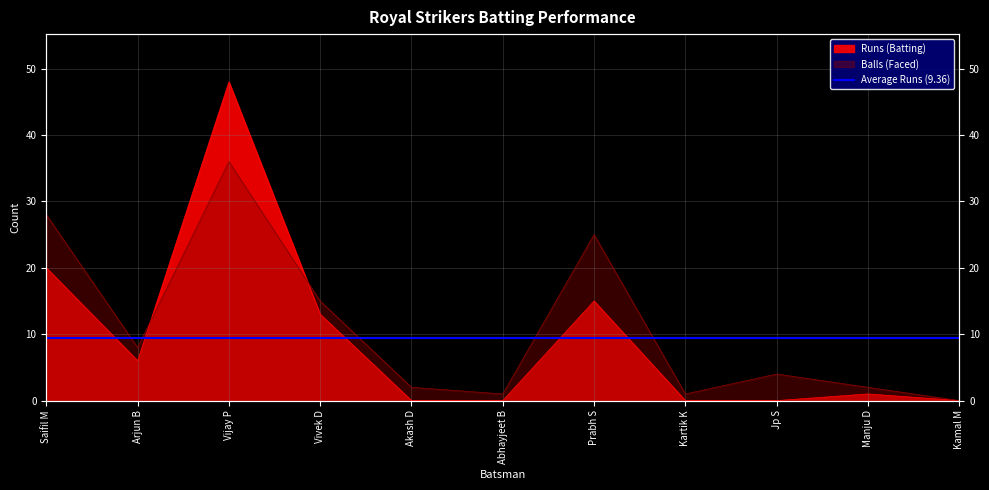

What is the label of the 6th point from the right?

Abhayjeet B